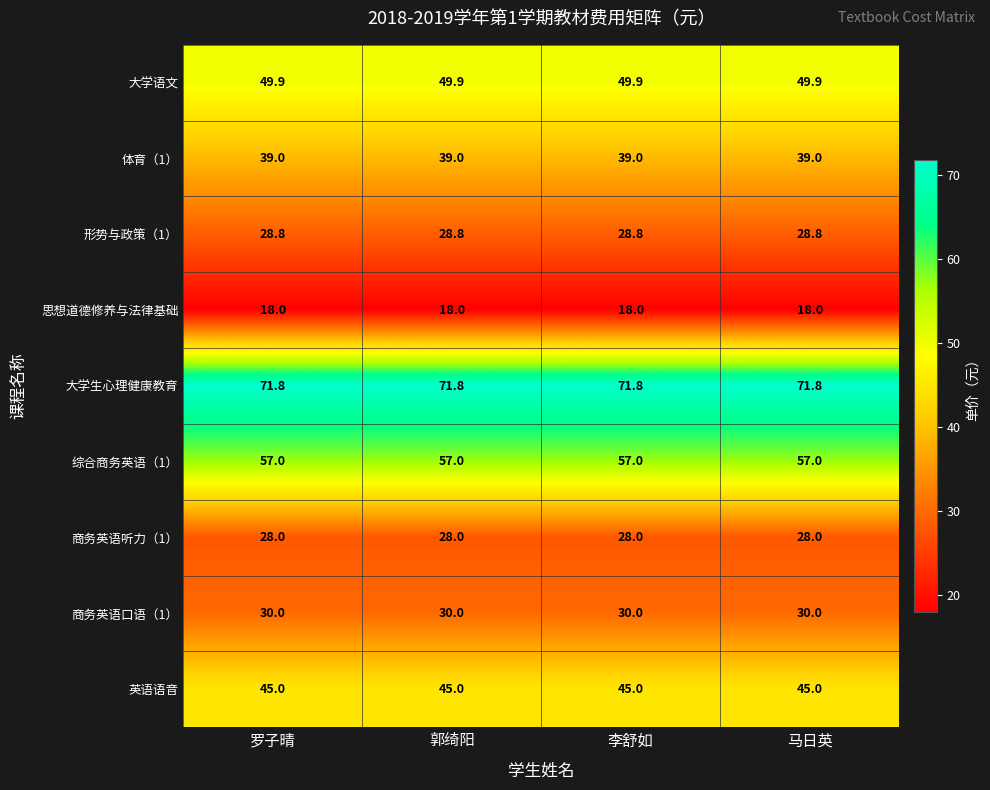

True or false: 思想道德修养与法律基础 has a value of 18.0 at 郭绮阳.

True